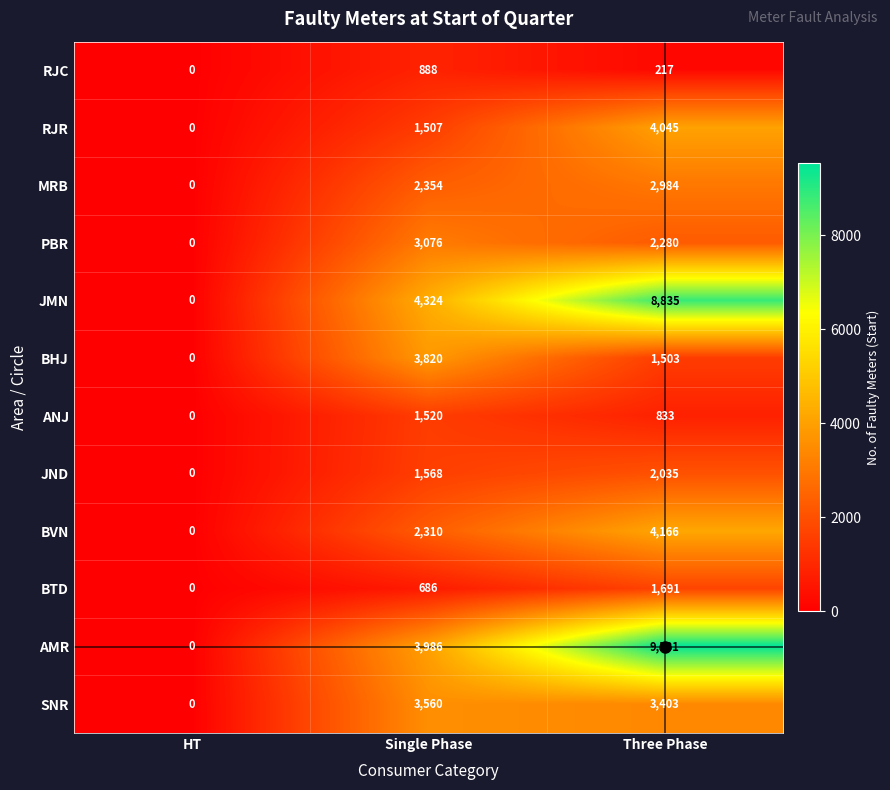

What is the difference between the maximum and second lowest values in the AMR series?

5545